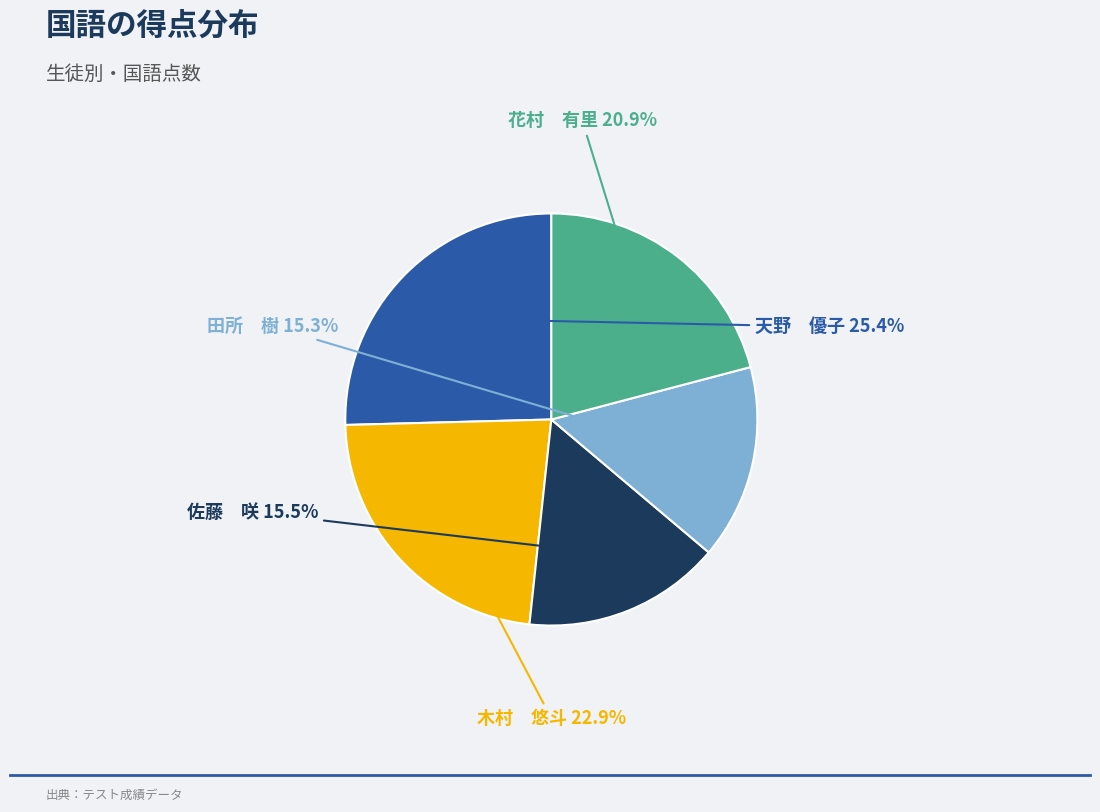

Between 佐藤 咲 and 花村 有里, which is larger?

花村 有里